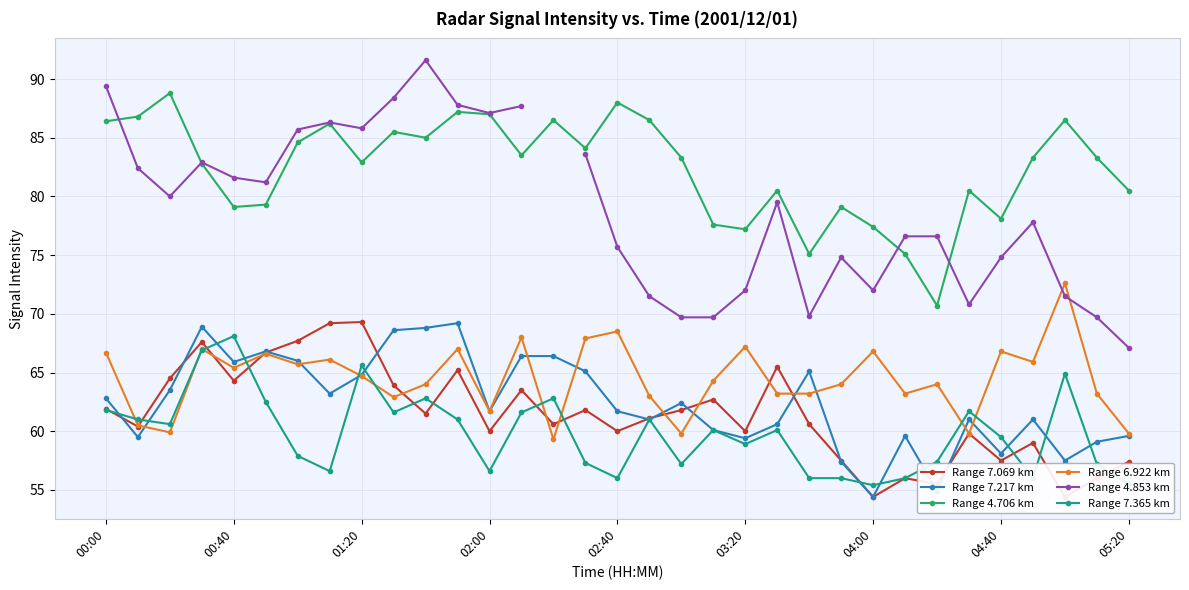

After their last crossing, which series has the higher values: Range 7.217 km or Range 6.922 km?

Range 6.922 km